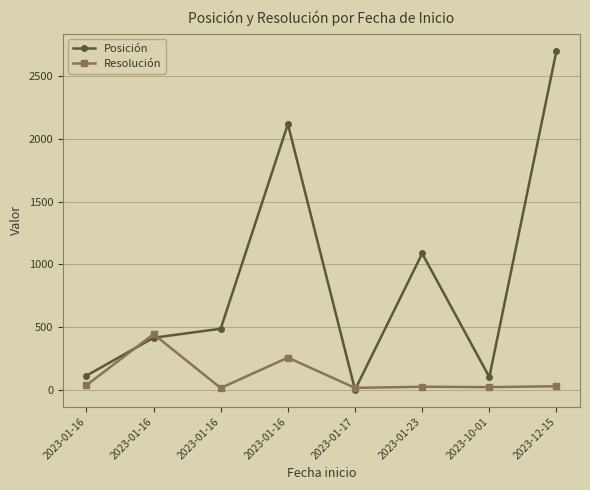

How many series are shown in this chart?

2